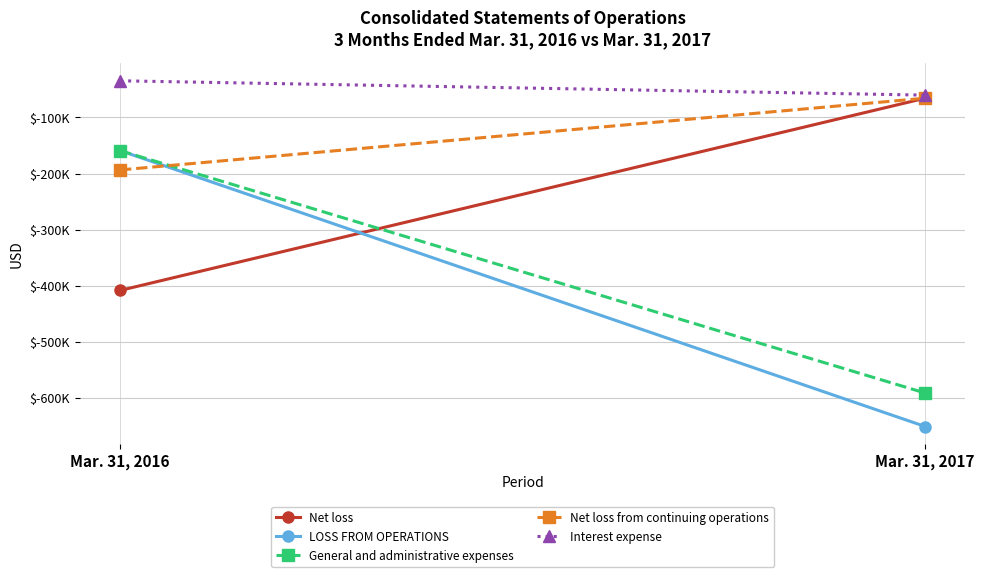

Where is LOSS FROM OPERATIONS nearest to the value -405223?

Mar. 31, 2016